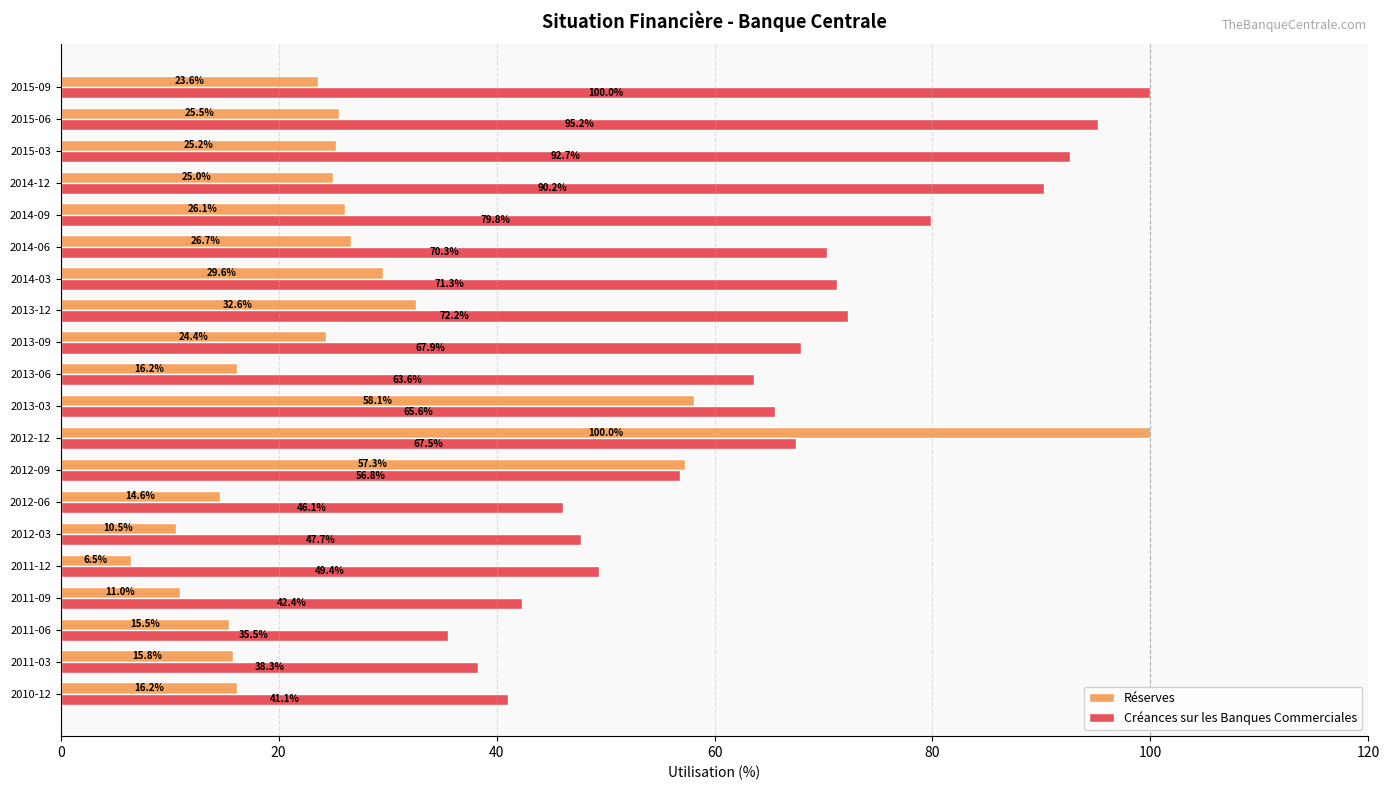

Rank the series at 2014-06 from highest to lowest value.

Créances sur les Banques Commerciales, Réserves